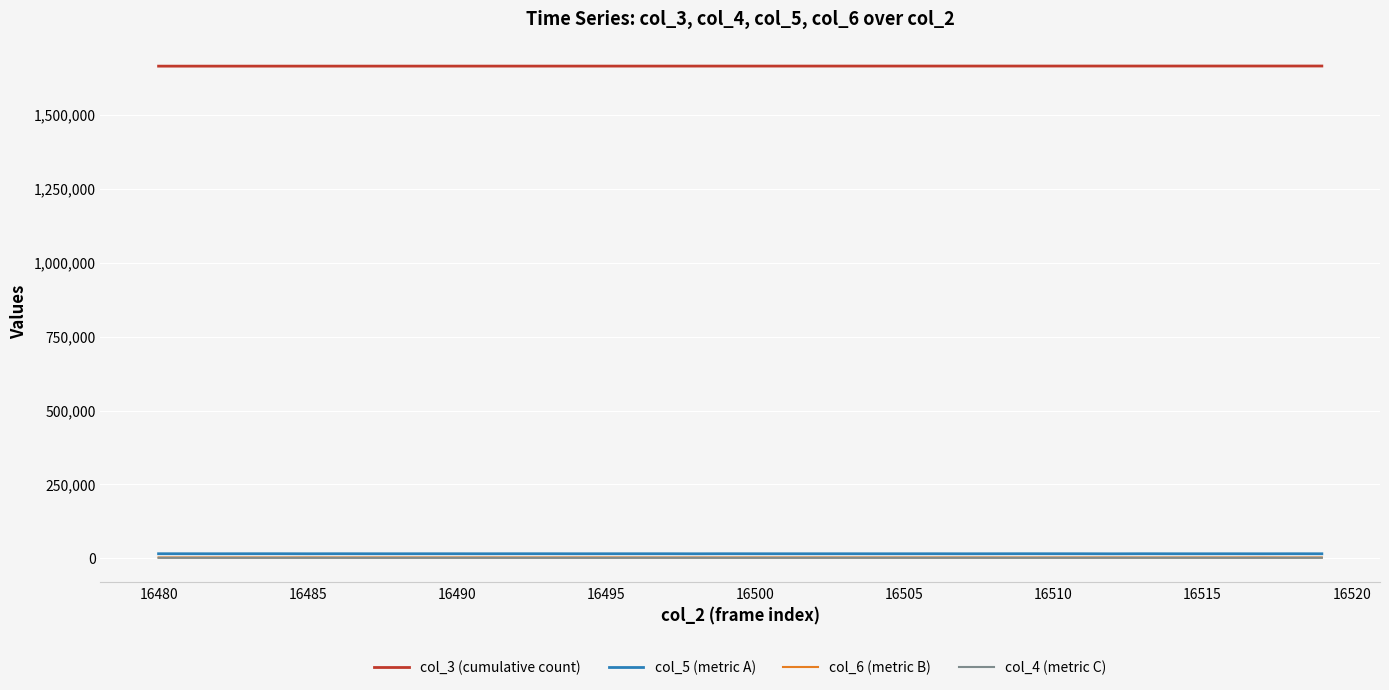

What is the maximum value shown in the chart?

1665383